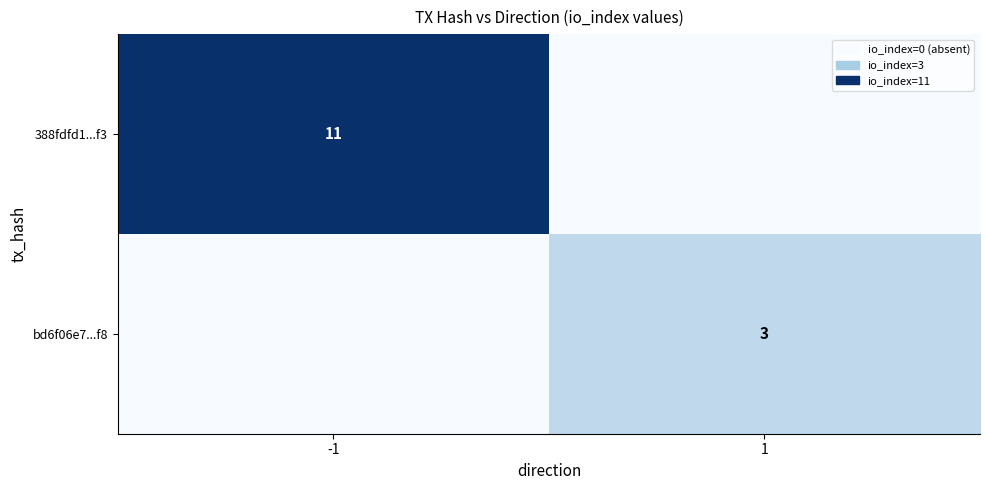

How many distinct data groups are displayed?

2